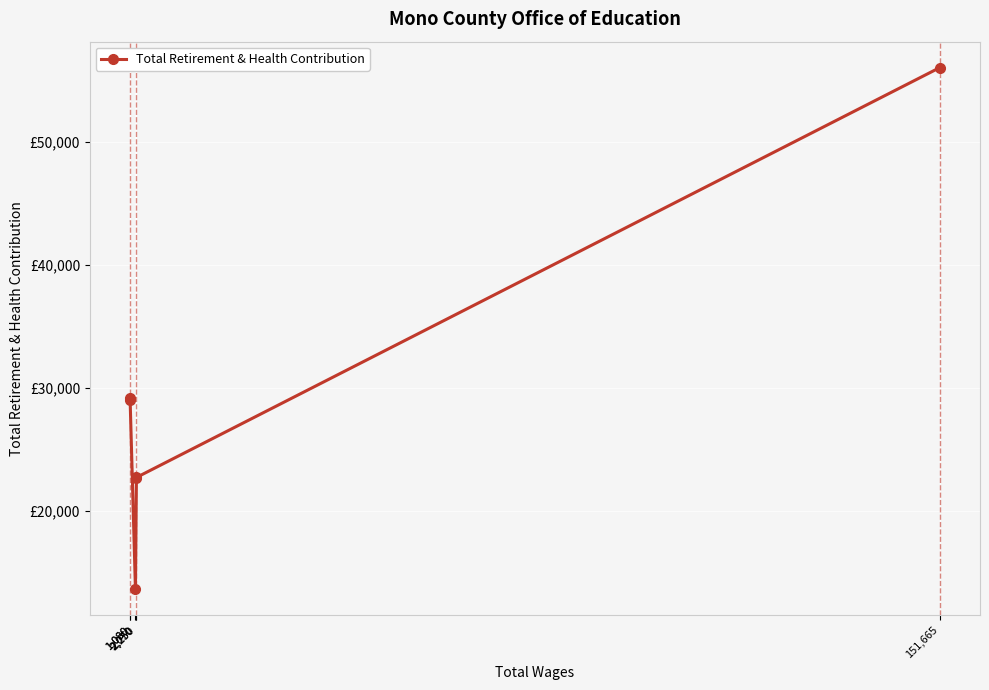

What is the sum of the values at 151,665 and 1,080?

85018